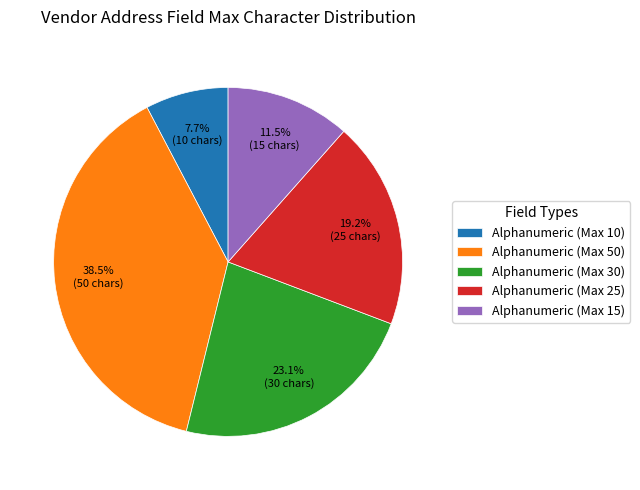

Rank the categories by value from lowest to highest.

Alphanumeric (Max 10), Alphanumeric (Max 15), Alphanumeric (Max 25), Alphanumeric (Max 30), Alphanumeric (Max 50)